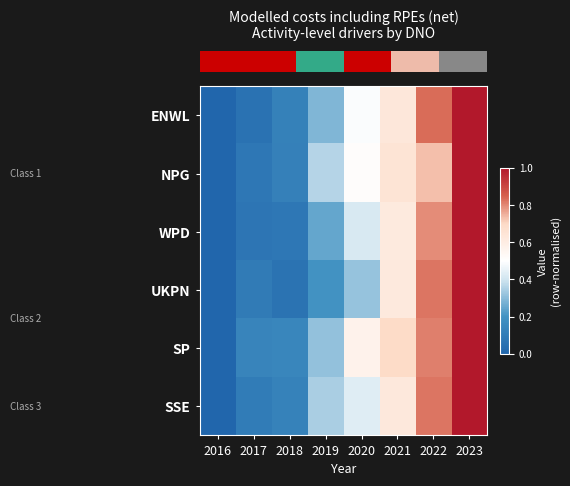

At how many categories does at least one series exceed 0?

7